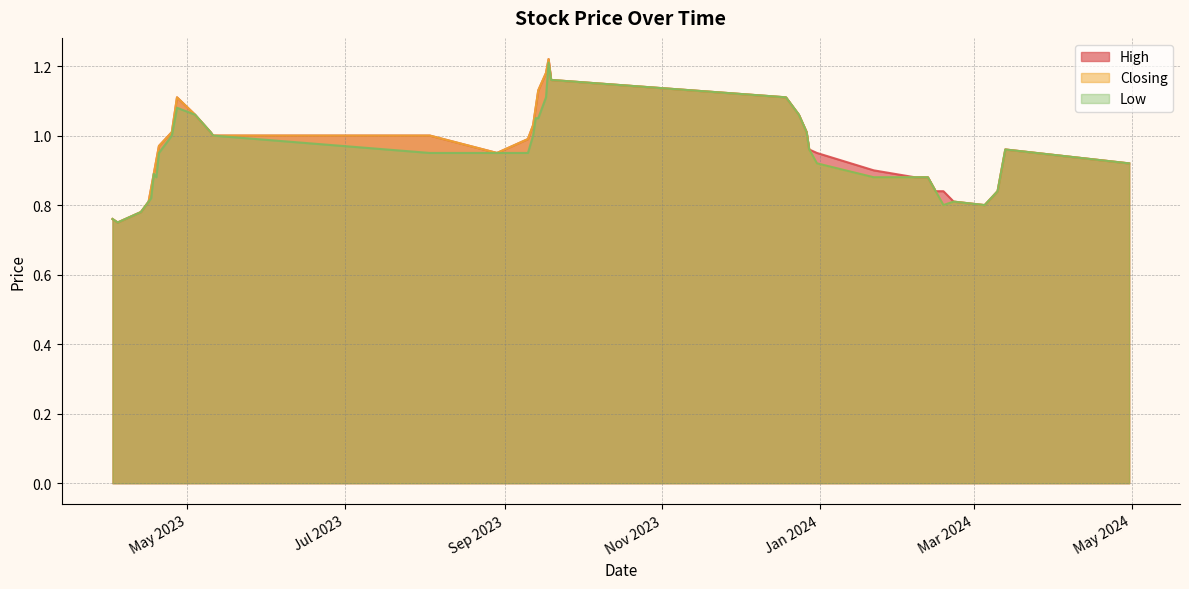

Does the chart display data point markers on the line(s)?

No